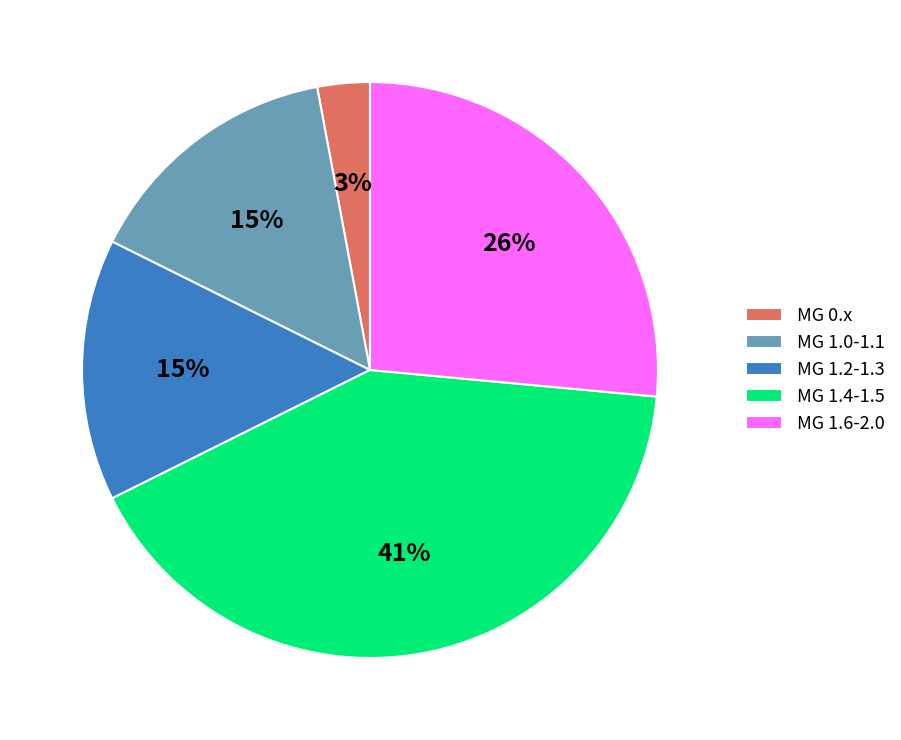

What is the ratio of the value at MG 1.2-1.3 to the value at MG 1.0-1.1?

1.0